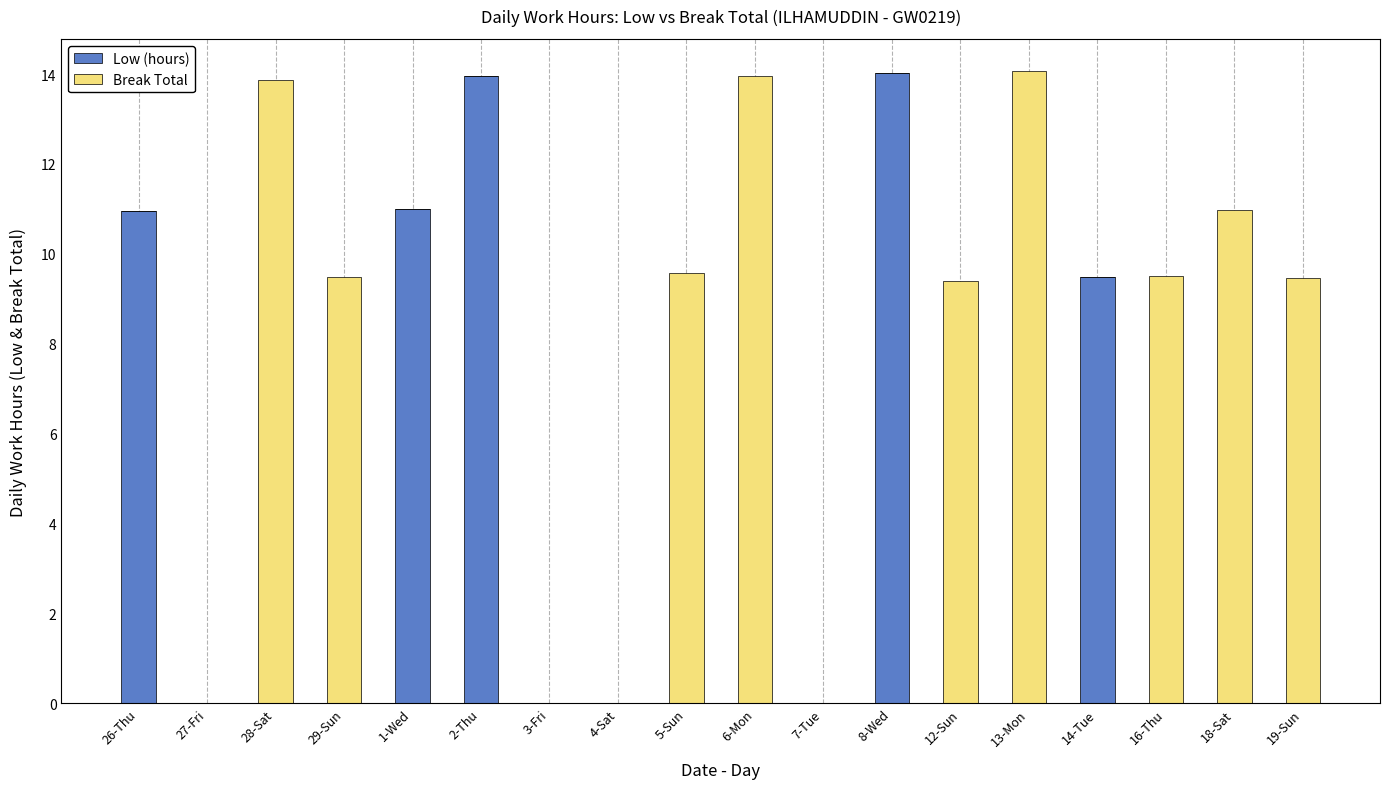

What is the total value across all series at 29-Sun?

9.5